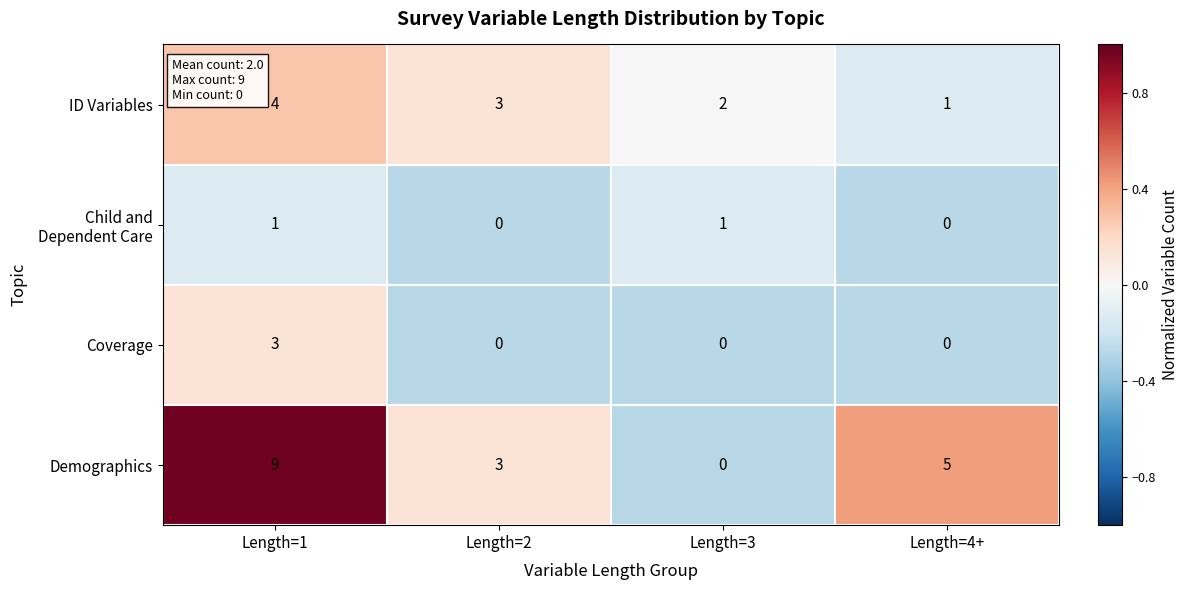

How many positive values does the Coverage series have?

1